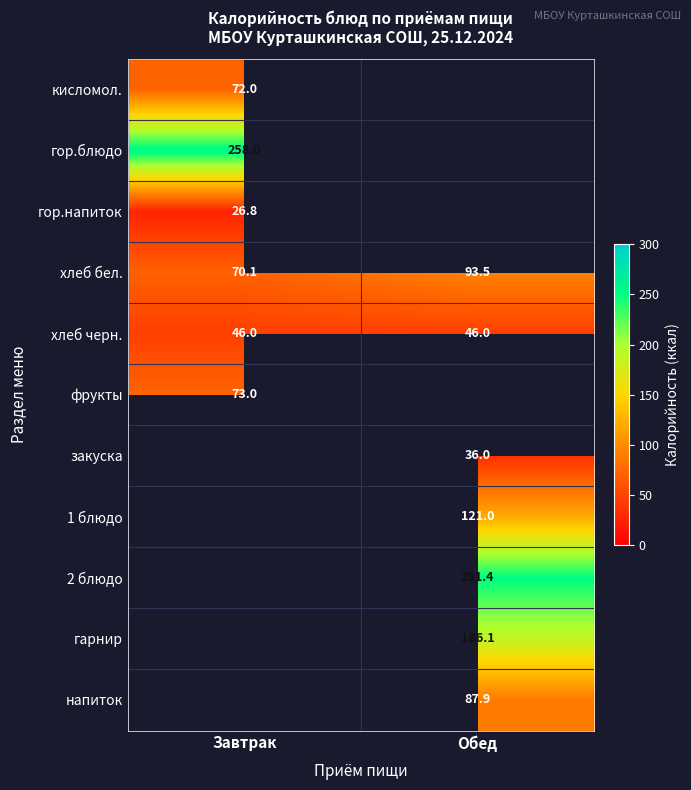

At which label does хлеб бел. first exceed 93?

Обед